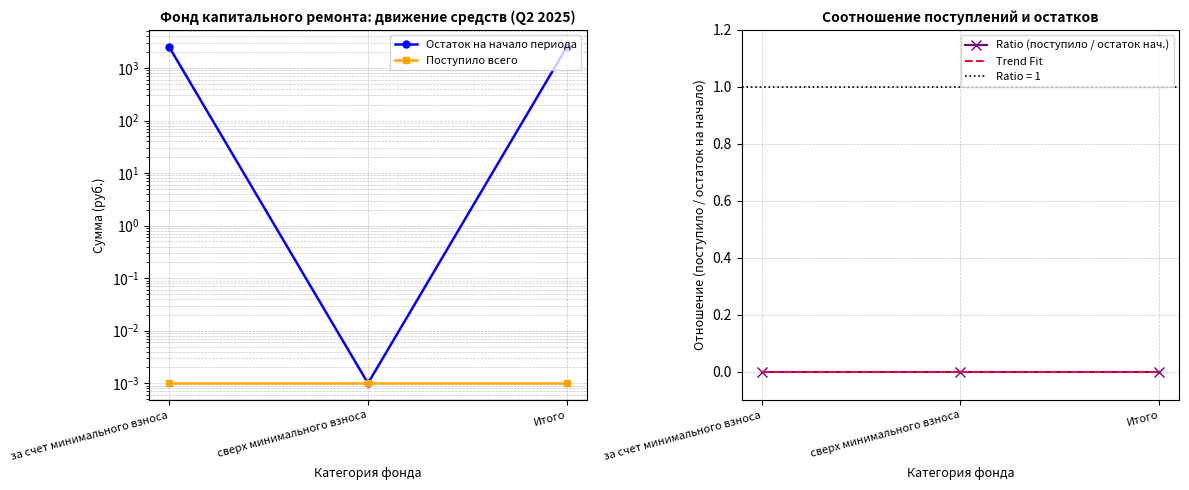

How many values in the Остаток на начало периода series exceed 2530?

2